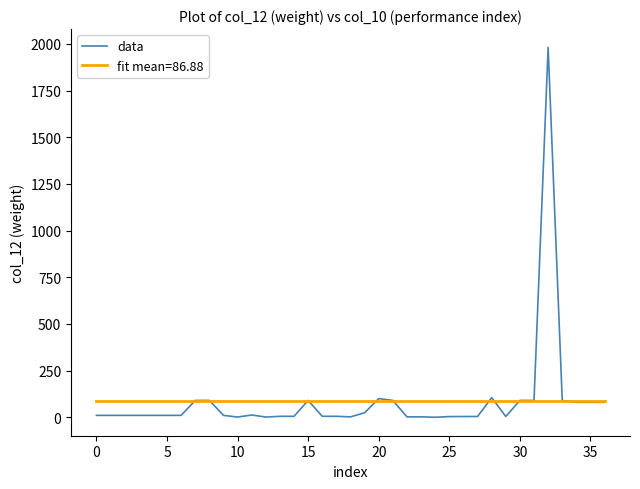

Rank the series by their maximum value, from lowest to highest.

fit mean=86.88, data